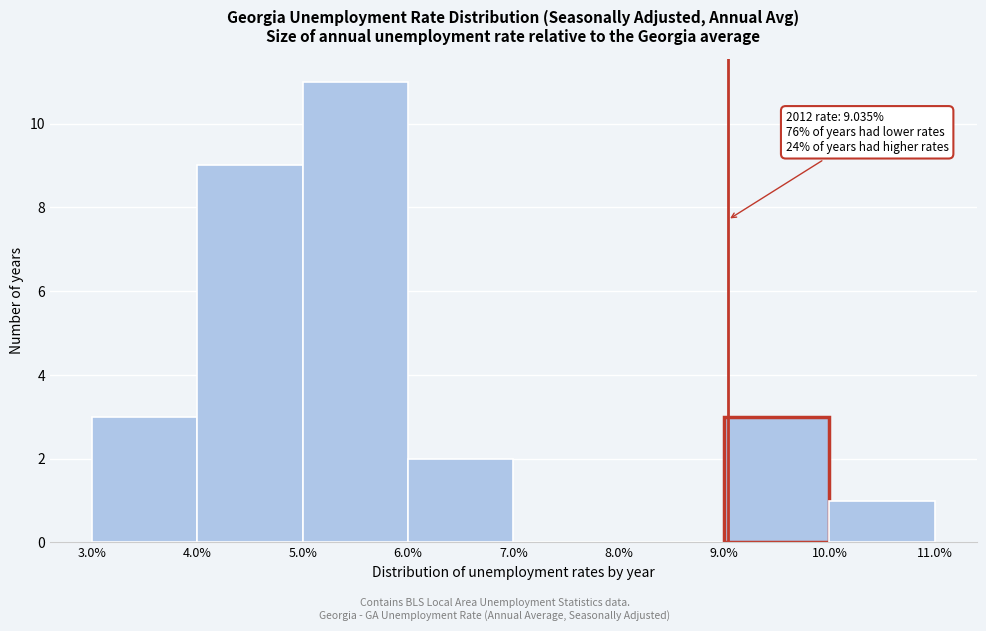

Over which range of the x-axis is the bar tallest?

5.0% to 6.0%